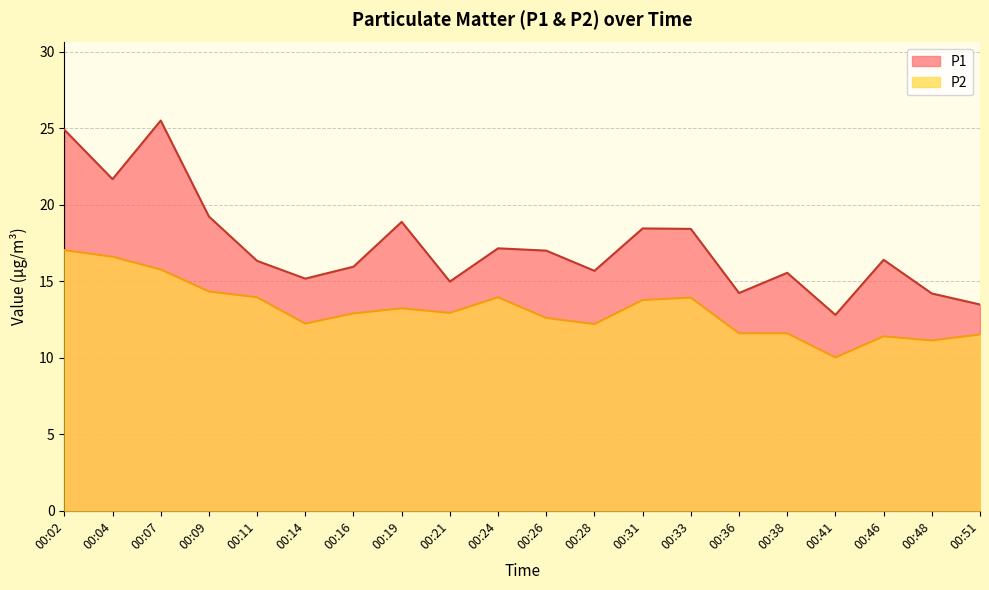

True or false: P2 and P1 intersect in this chart.

False